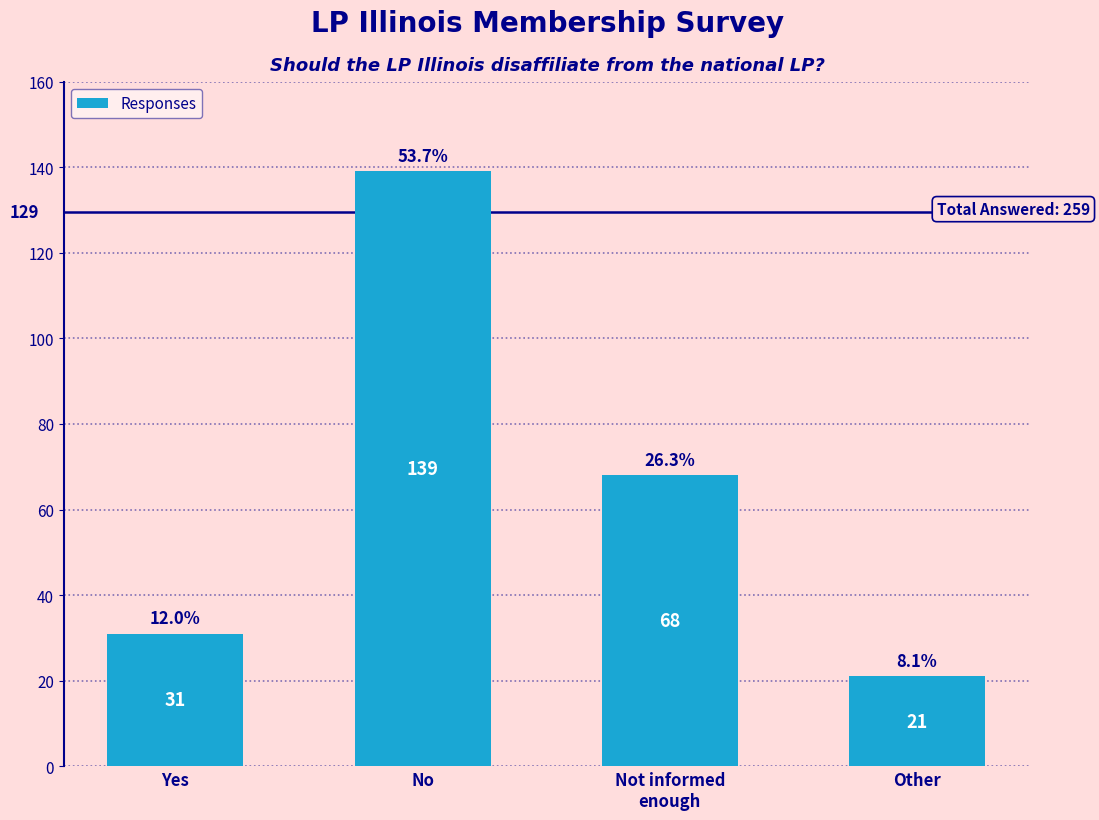

At which label does the data first exceed 68?

No